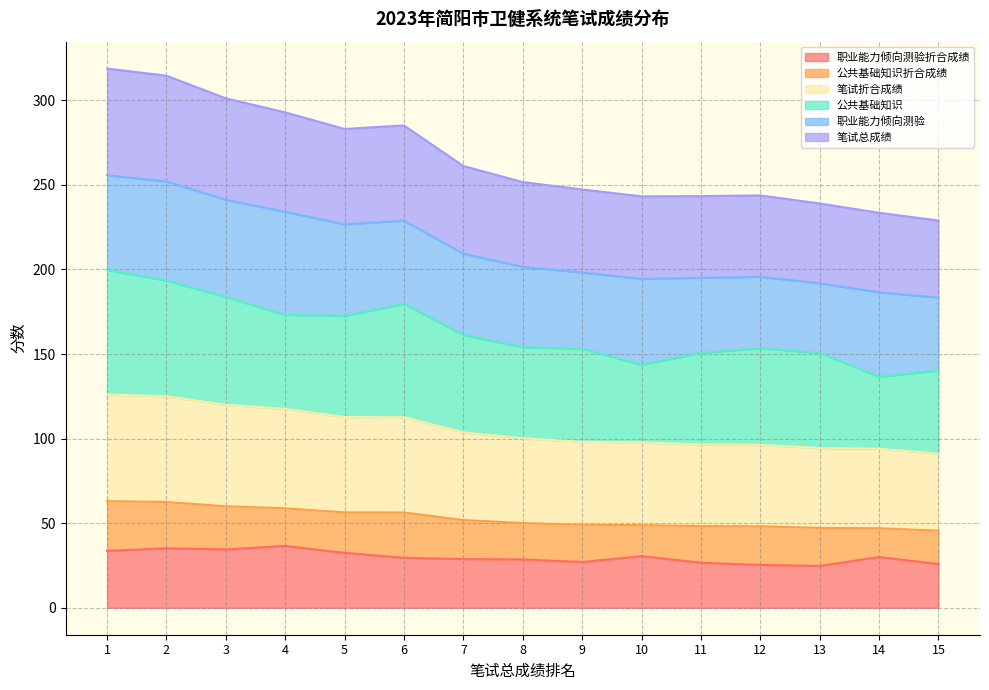

What is the sum of all 职业能力倾向测验折合成绩 values?

449.2